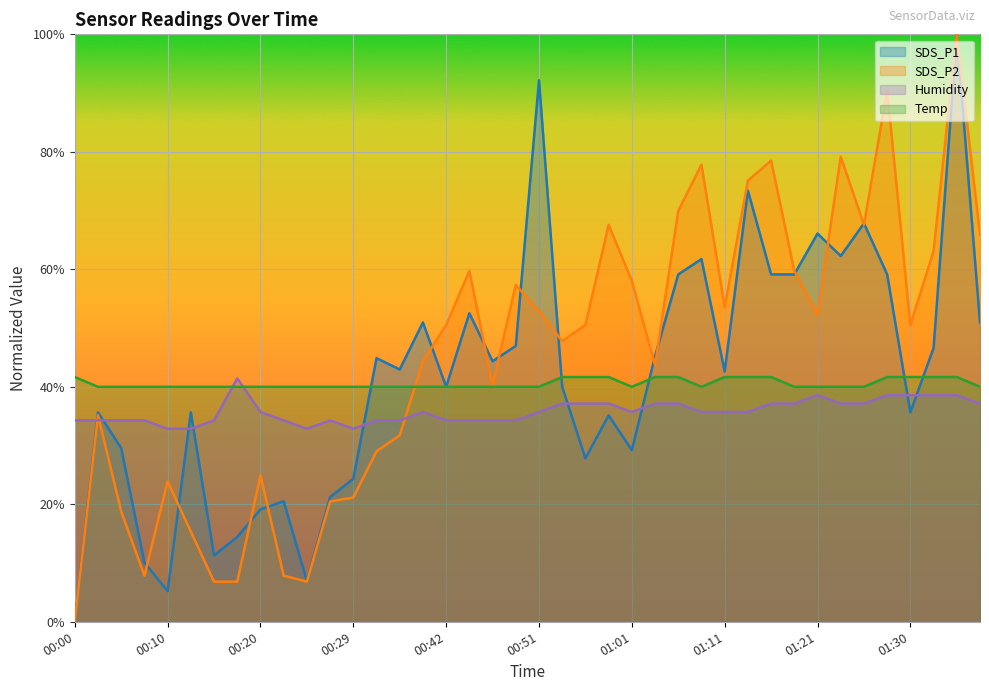

What is the label of the 31st point from the left?

01:16